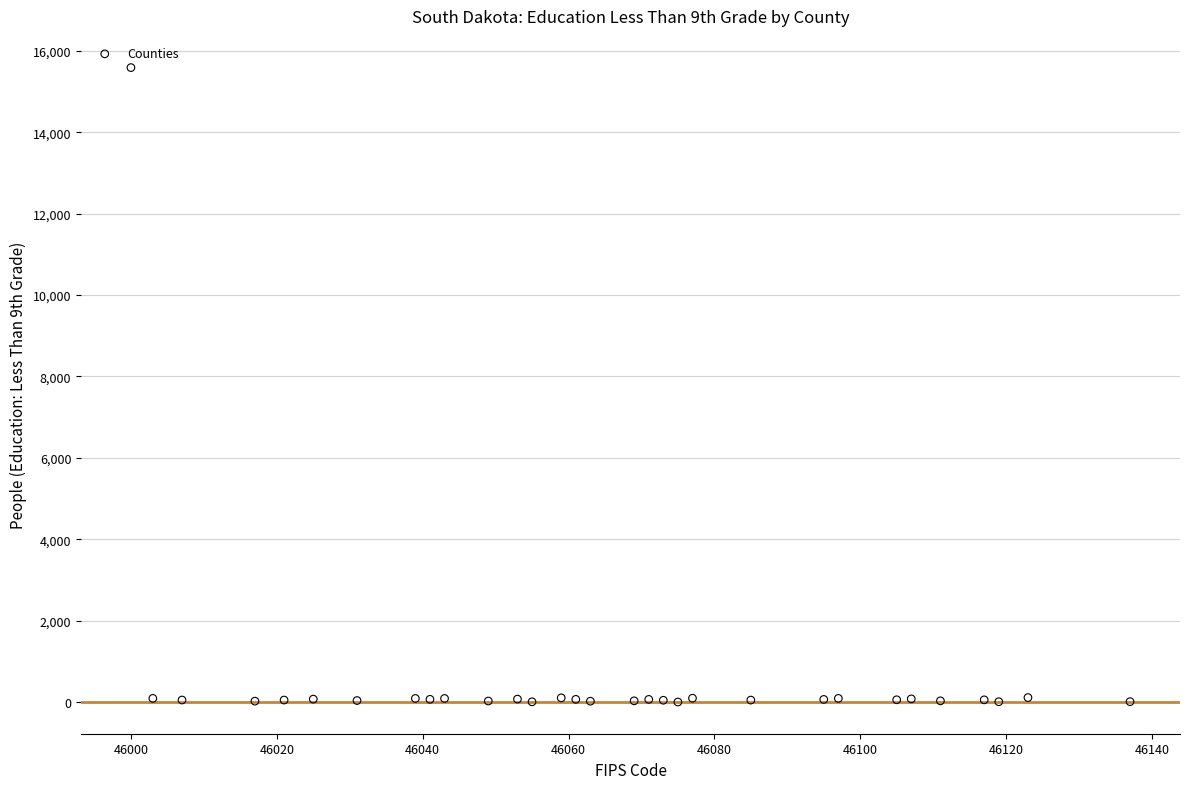

What is the range of Y values (max minus min)?

15591